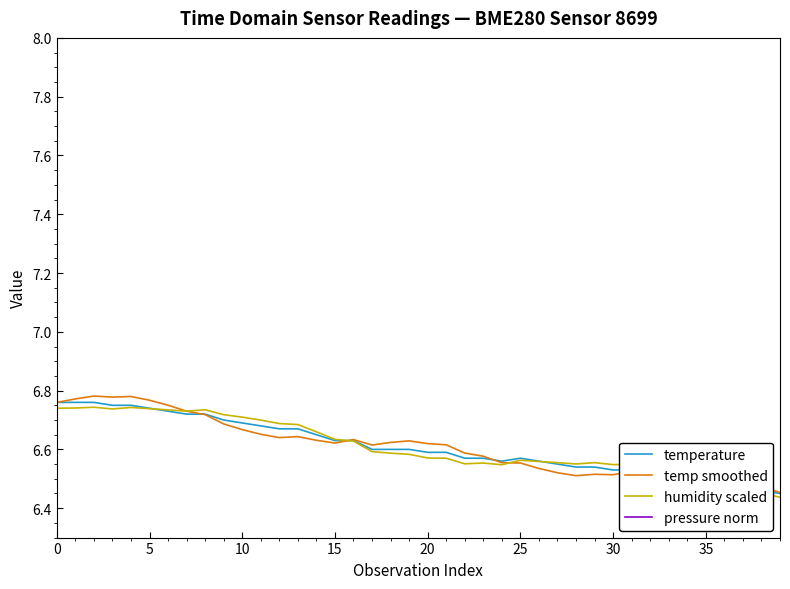

How many lines are shown in the chart?

4